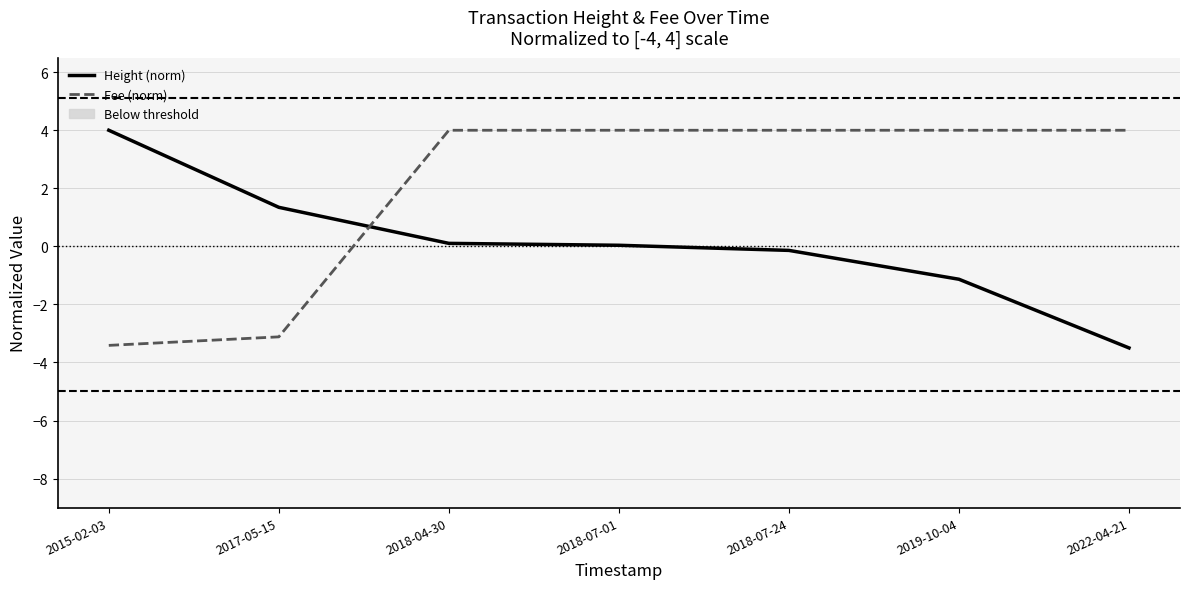

Between which two adjacent categories do Fee (norm) and Height (norm) first intersect?

2017-05-15 and 2018-04-30